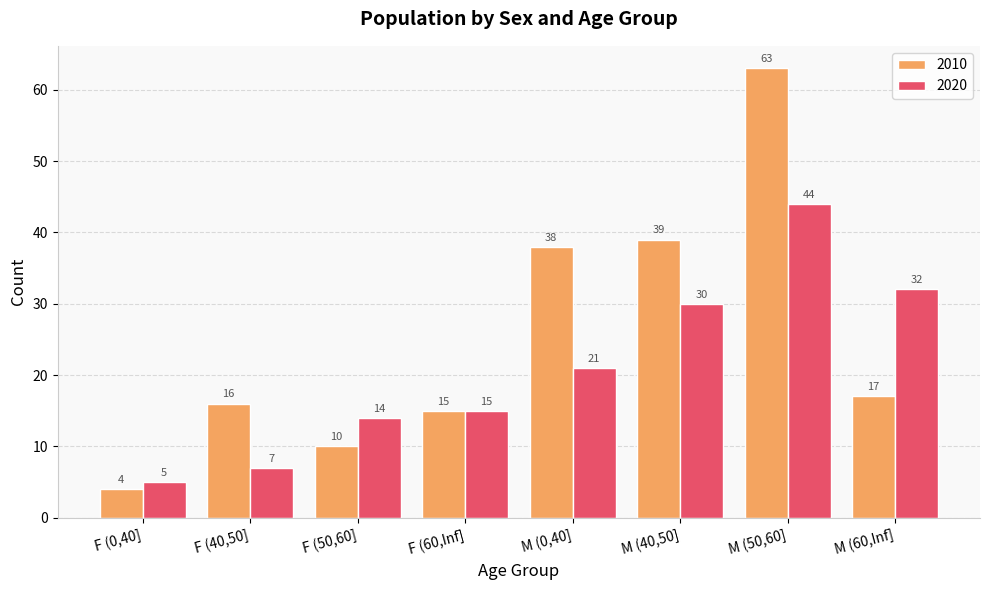

At F (0,40], list the series in order from largest to smallest.

2020, 2010